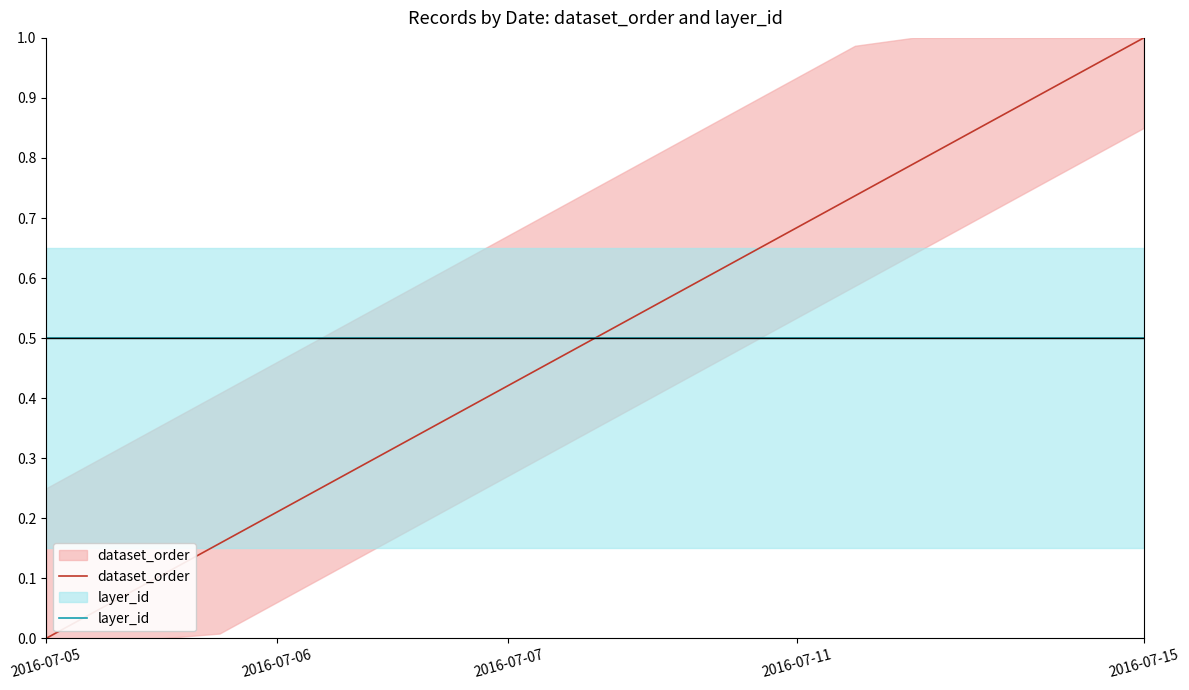

Is it true that layer_id equals 0.2 at 5?

False